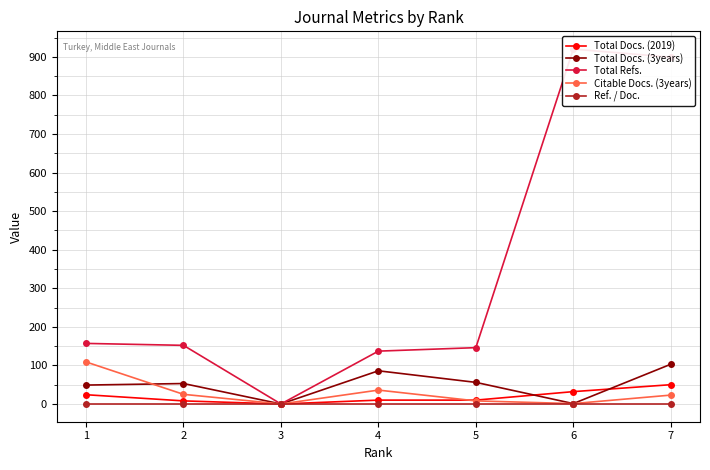

Rank the categories by Total Refs. value from lowest to highest.

3, 4, 5, 2, 1, 7, 6